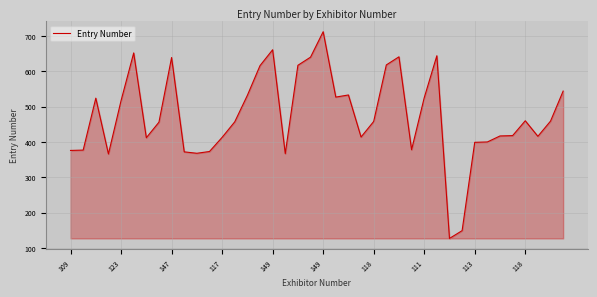

What is the difference between the maximum and minimum values?

585